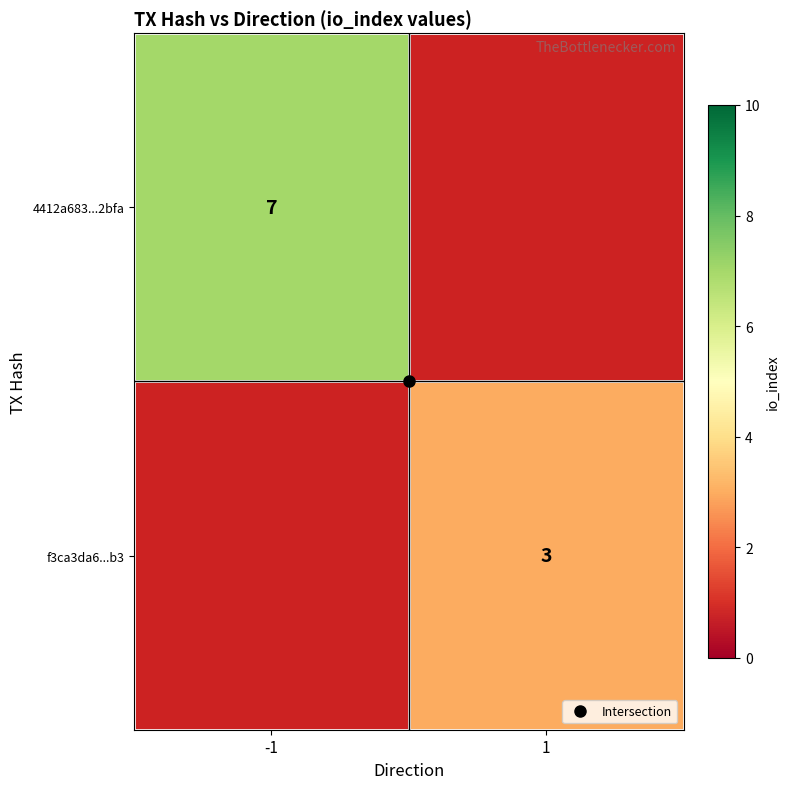

Is the value of f3ca3da6...b3 at 1 greater than the value of 4412a683...2bfa at -1?

No